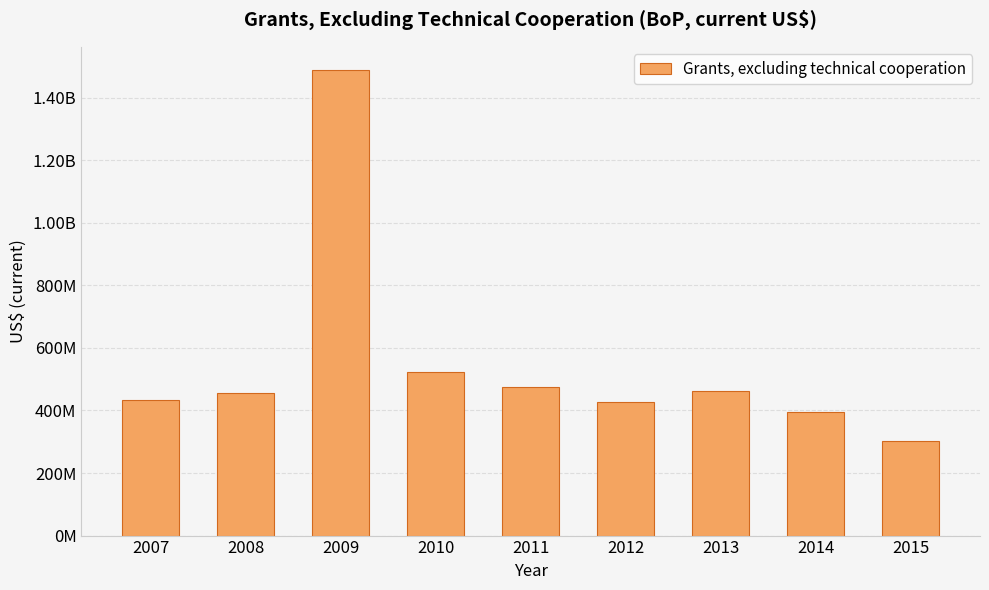

The chart shows a value of 238341961 at 2010. True or false?

False